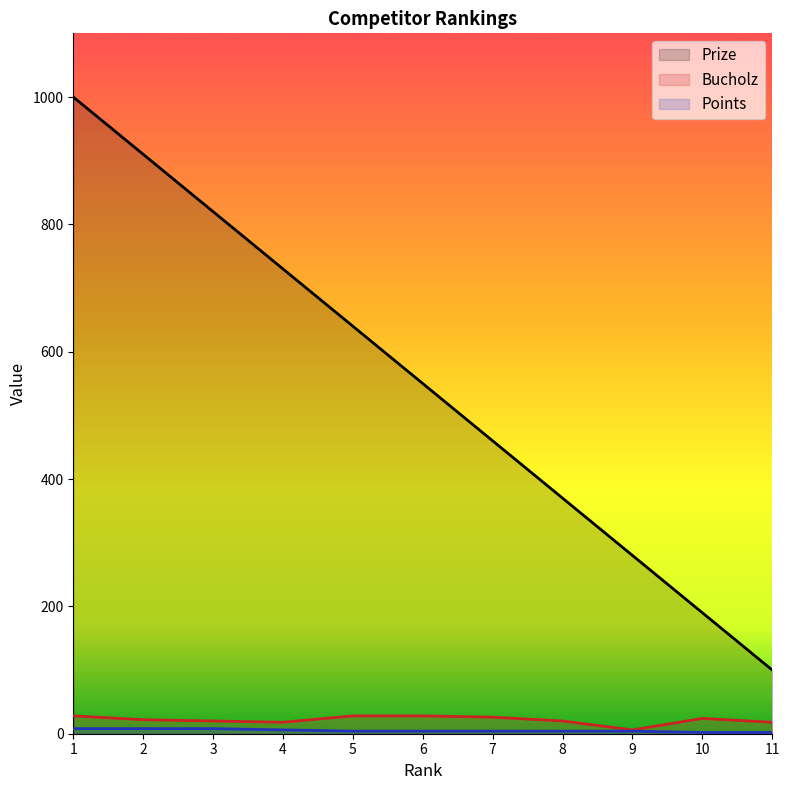

Is the value of Bucholz at 1 greater than the value of Prize at 3?

No